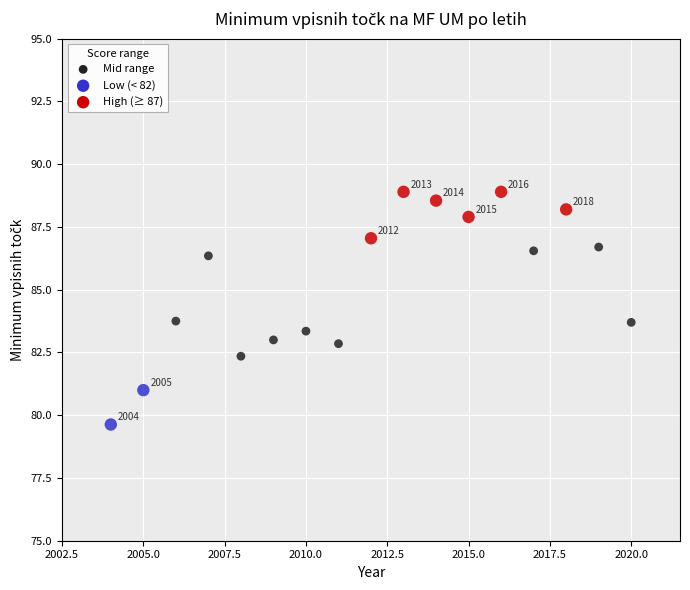

What is the range of Y values (max minus min)?

9.3